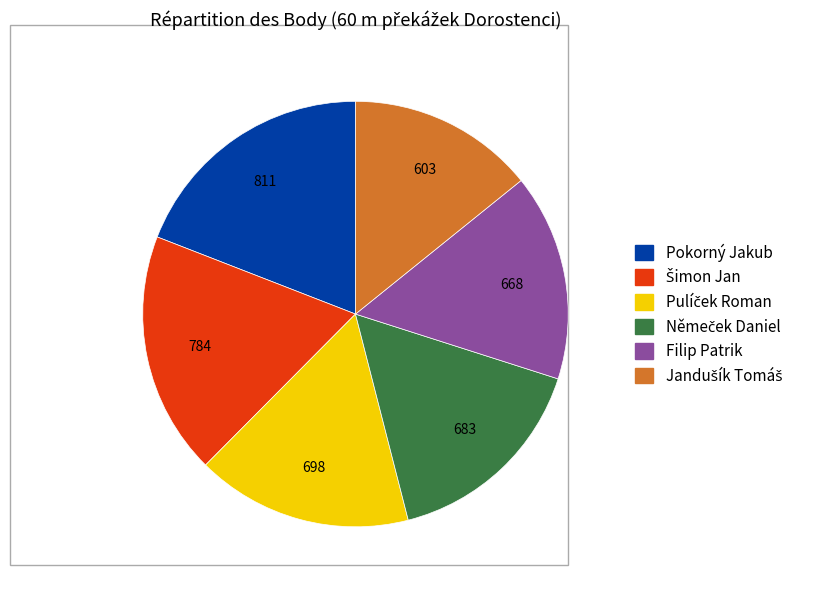

Which slice is the largest?

Pokorný Jakub